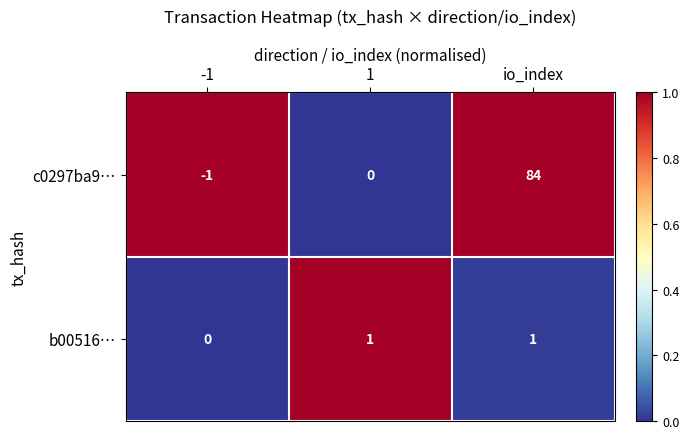

Reading right to left, what are all the values shown in this chart?

c0297ba9…: 84	0	-1
b00516…: 1	1	0